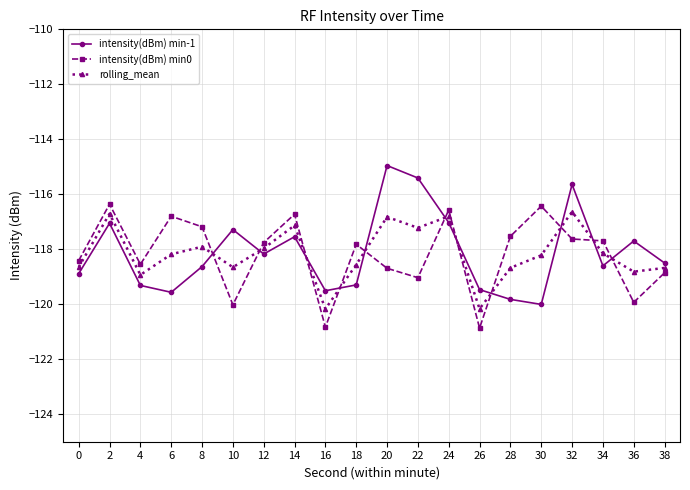

True or false: intensity(dBm) min-1 and rolling_mean intersect in this chart.

True